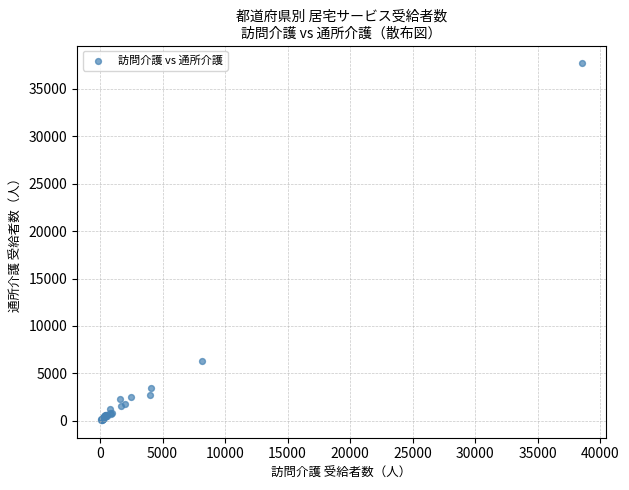

What Y value in the scatter plot is closest to 18883?

6313